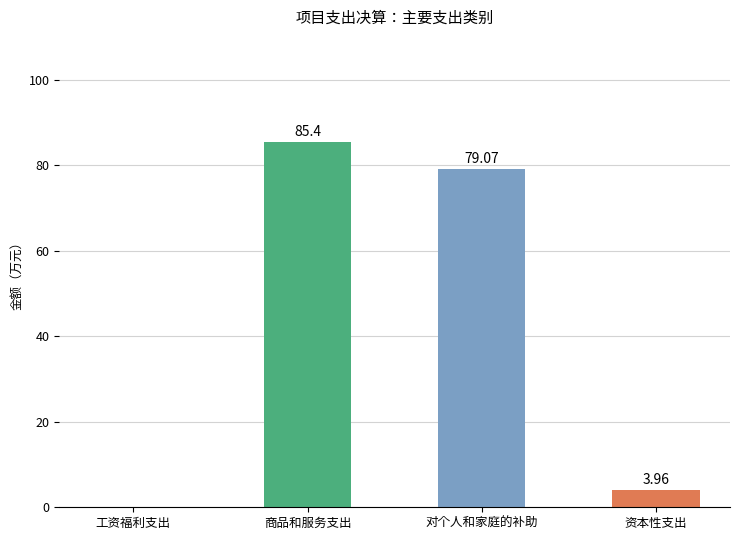

At which label does the data first exceed 79?

商品和服务支出